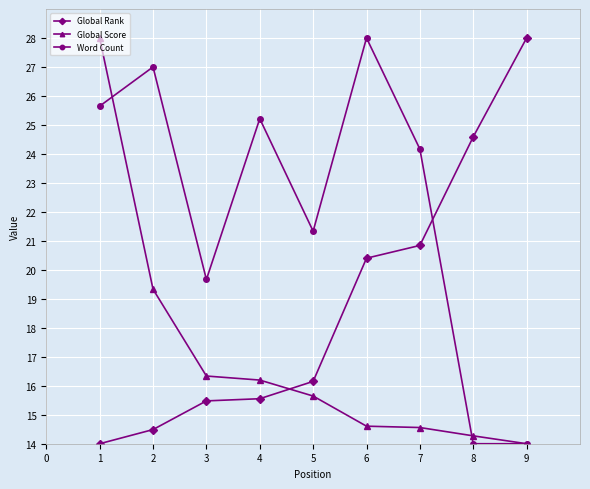

Which series changed the most between 1 and 7?

Global Score